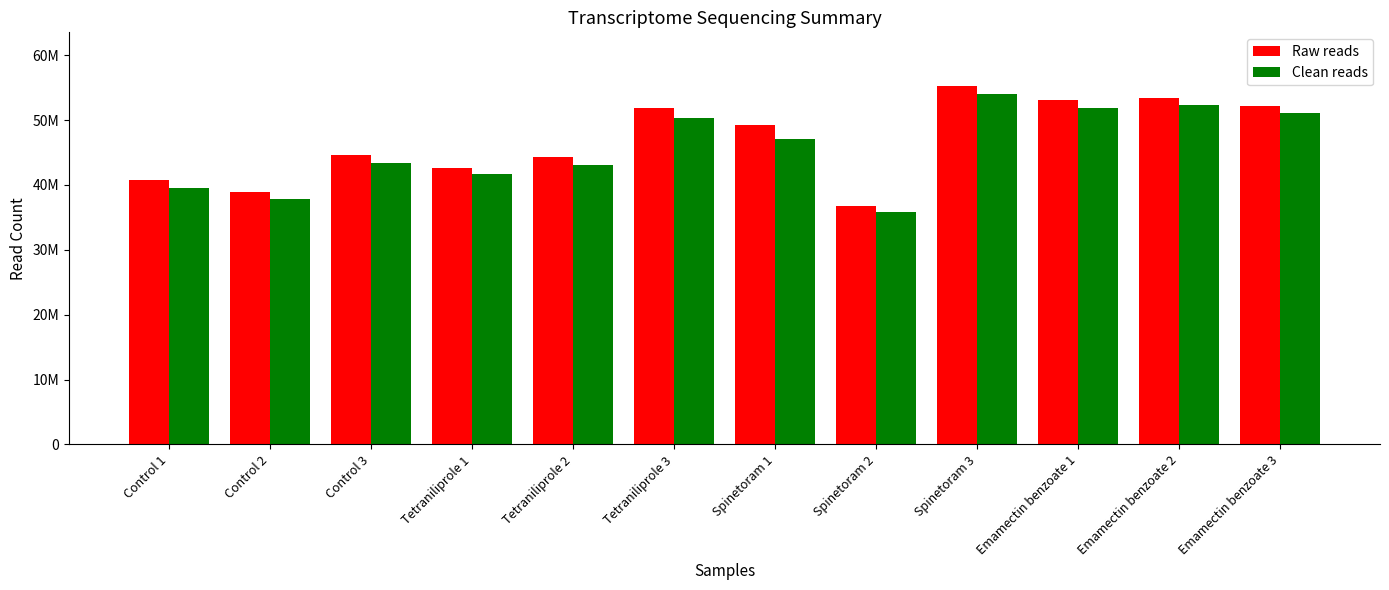

Between Control 2 and Tetraniliprole 2, which is larger?

Tetraniliprole 2